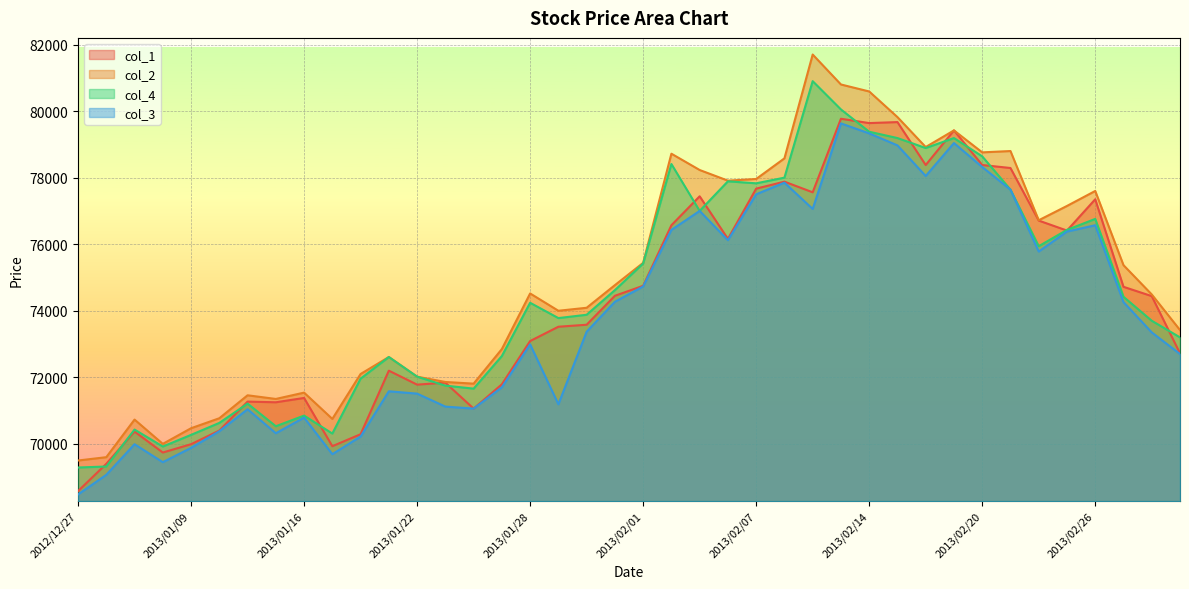

The value of col_2 at 2013/02/21 is 78800. True or false?

True